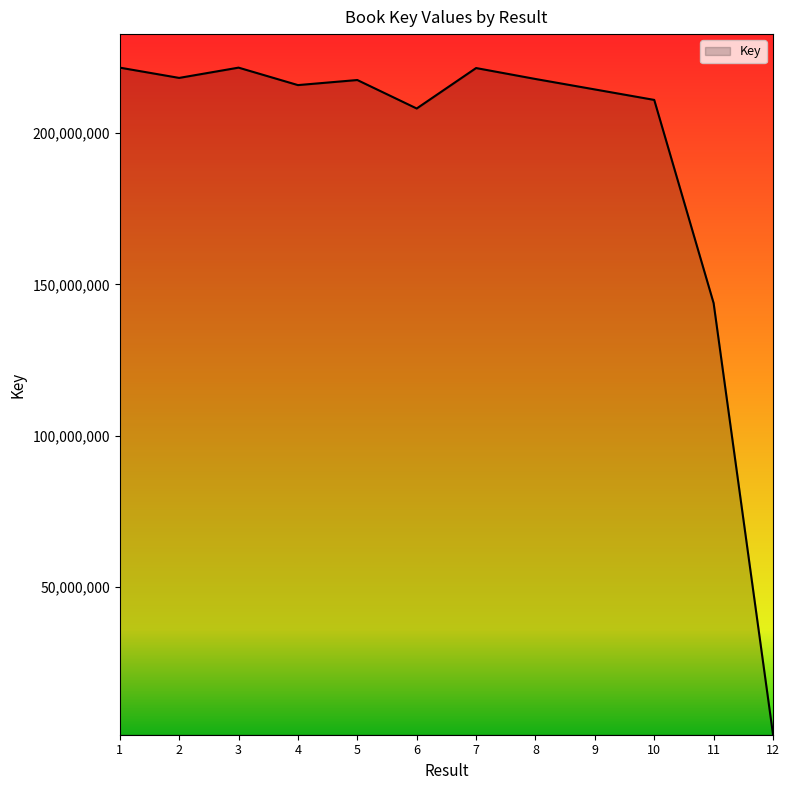

What is the greatest value displayed?

221639247